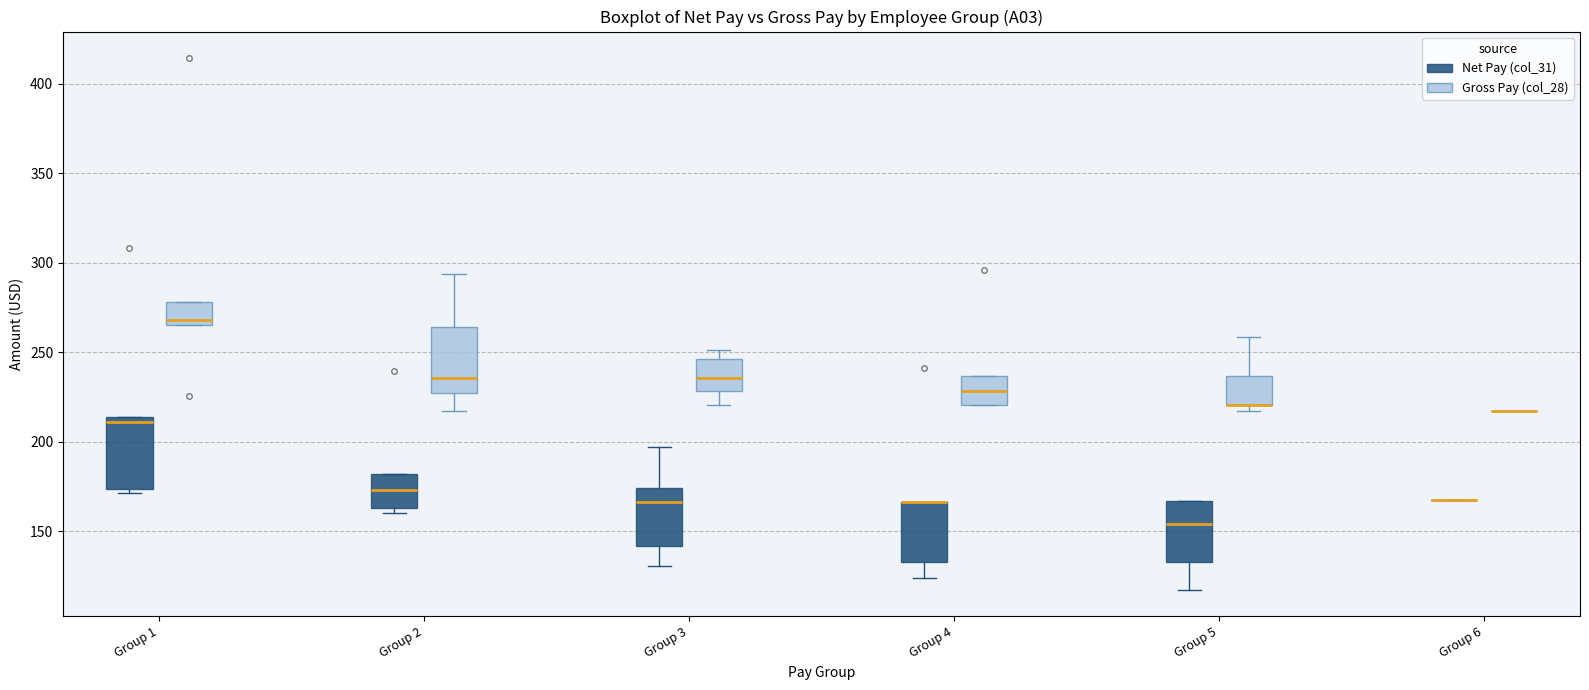

Reading left to right, transcribe this box plot: for each box, give where its median line is, the range the box spans, and where its two whiskers end, as read against the y-axis. The values are not printed on the chart, so give them approximately, as read against the axis.

Group 1 (Net Pay (col_31)): median 210, box 175 to 215, whiskers 170 to 215
Group 1 (Gross Pay (col_28)): median 270, box 265 to 280, whiskers 265 to 280
Group 2 (Net Pay (col_31)): median 175, box 165 to 180, whiskers 160 to 180
Group 2 (Gross Pay (col_28)): median 235, box 225 to 265, whiskers 215 to 295
Group 3 (Net Pay (col_31)): median 165, box 140 to 175, whiskers 130 to 195
Group 3 (Gross Pay (col_28)): median 235, box 230 to 245, whiskers 220 to 250
Group 4 (Net Pay (col_31)): median 165 (drawn on the box's upper edge), box 135 to 165, whiskers 125 to 165
Group 4 (Gross Pay (col_28)): median 230, box 220 to 235, whiskers 220 to 235
Group 5 (Net Pay (col_31)): median 155, box 135 to 165, whiskers 115 to 165
Group 5 (Gross Pay (col_28)): median 220 (drawn on the box's lower edge), box 220 to 235, whiskers 215 to 260
Group 6 (Net Pay (col_31)): box collapsed to a line at 165, whiskers 165 to 165
Group 6 (Gross Pay (col_28)): box collapsed to a line at 215, whiskers 215 to 215